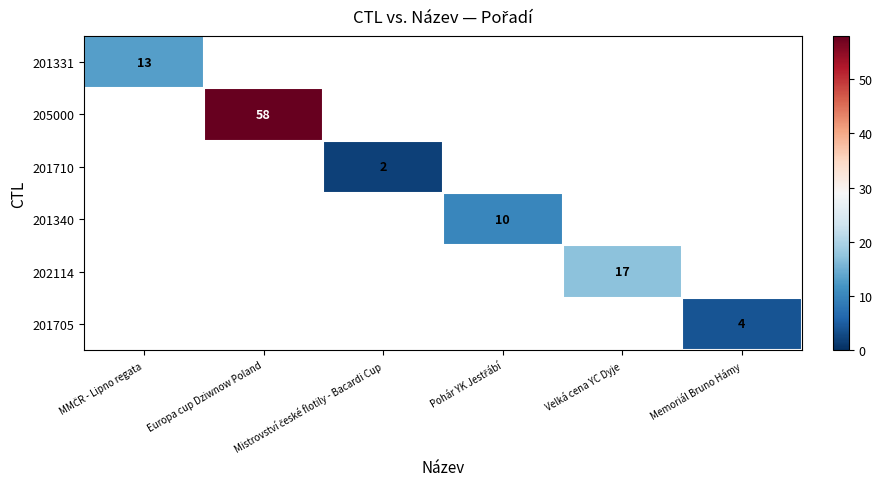

At how many categories does at least one series exceed 36?

1